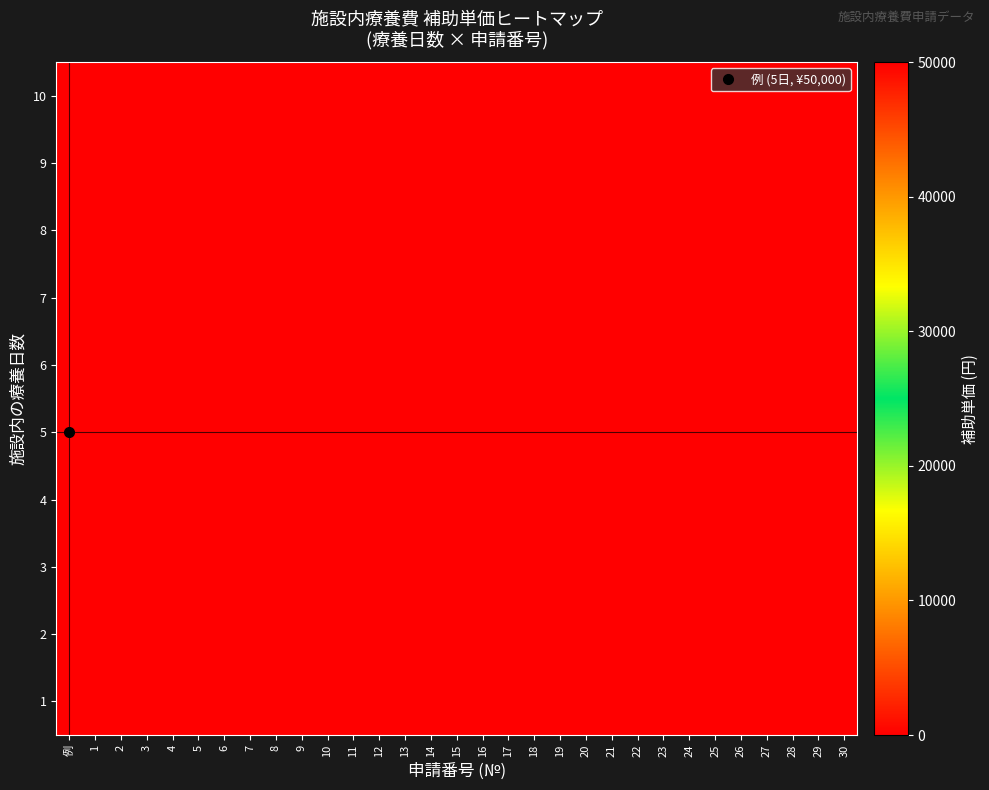

At which category is the sum across all series the highest?

例